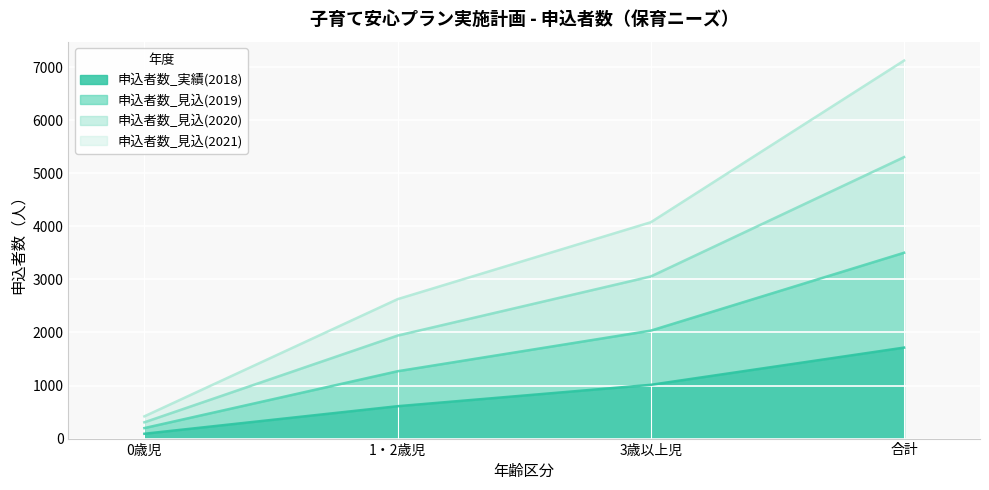

What is the label of the 4th point from the left?

合計